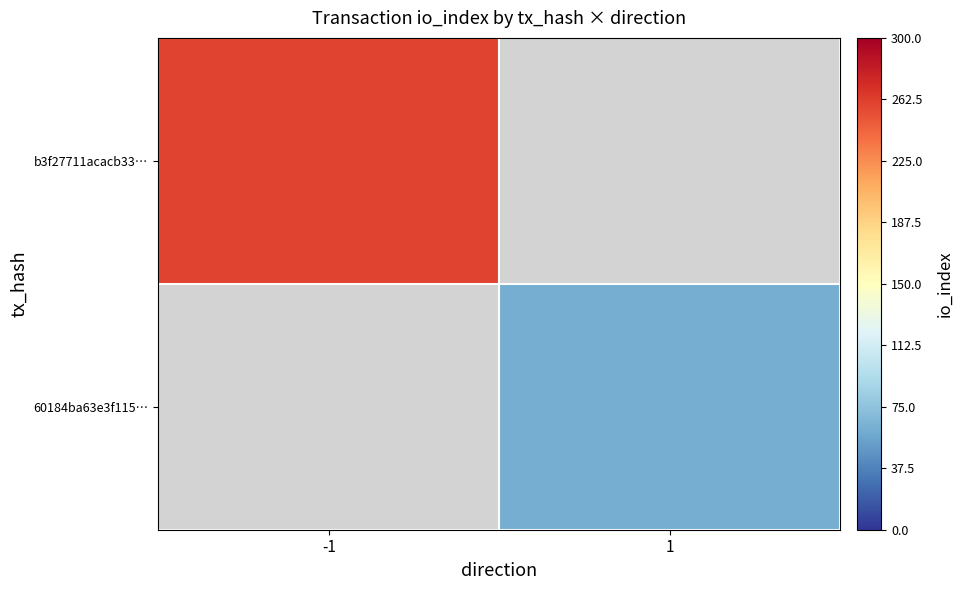

Is the value of b3f27711acacb33… at 1 greater than the value of 60184ba63e3f115… at -1?

No